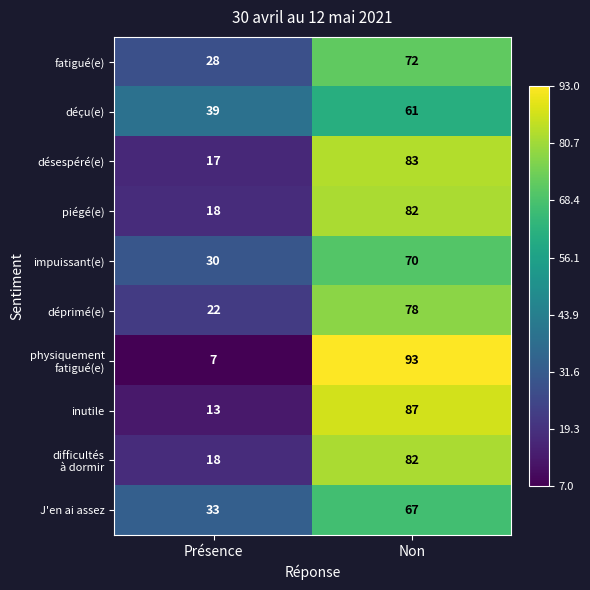

At which label does piégé(e) reach its peak?

Non